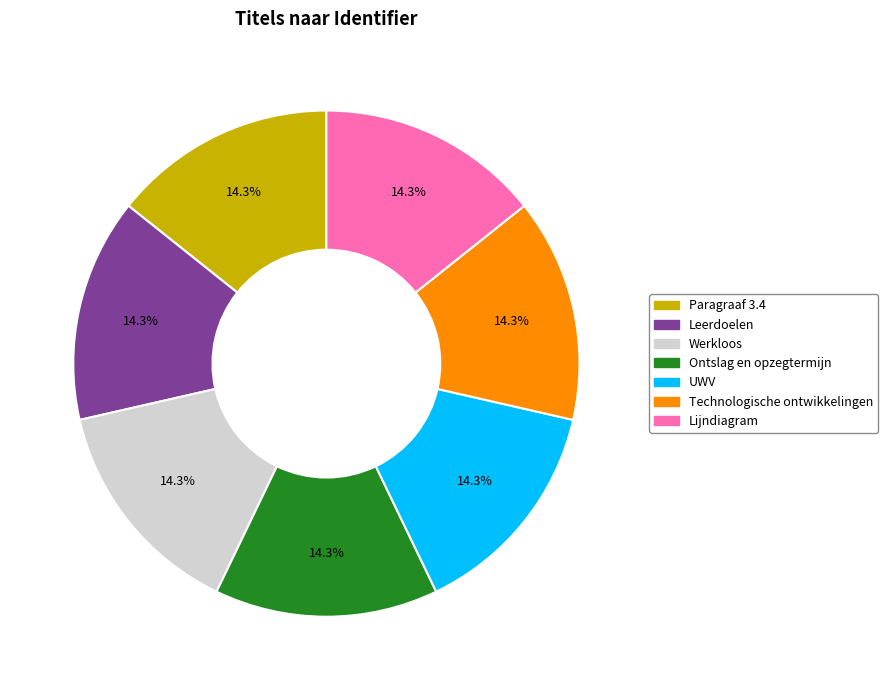

What percentage do UWV and Werkloos together represent?

28.6%